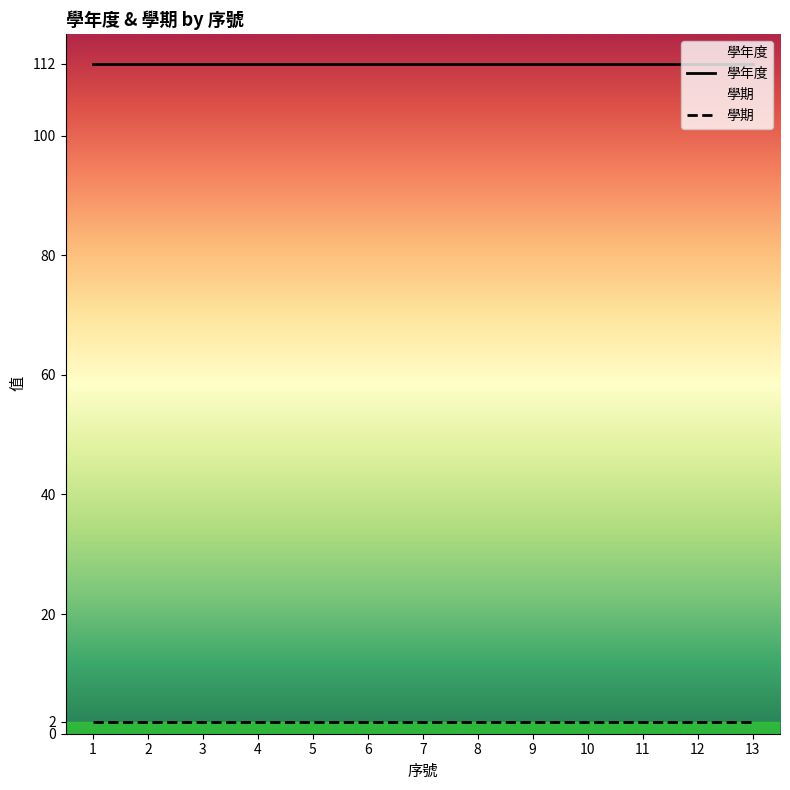

True or false: 學期 has more than 0 interior local peaks.

False